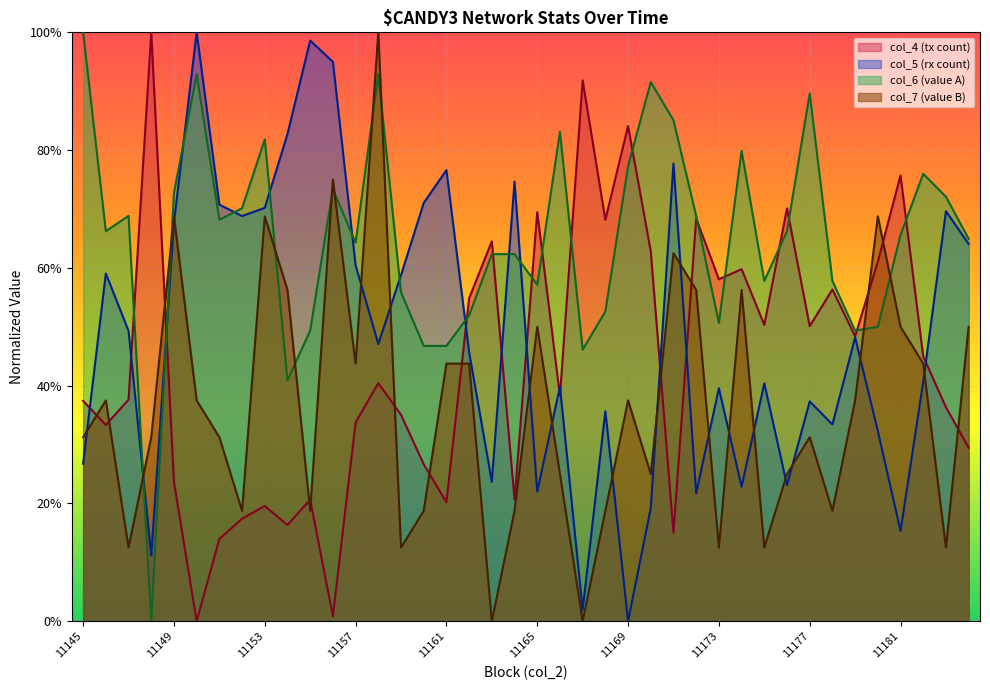

How many data points does each series have?

40